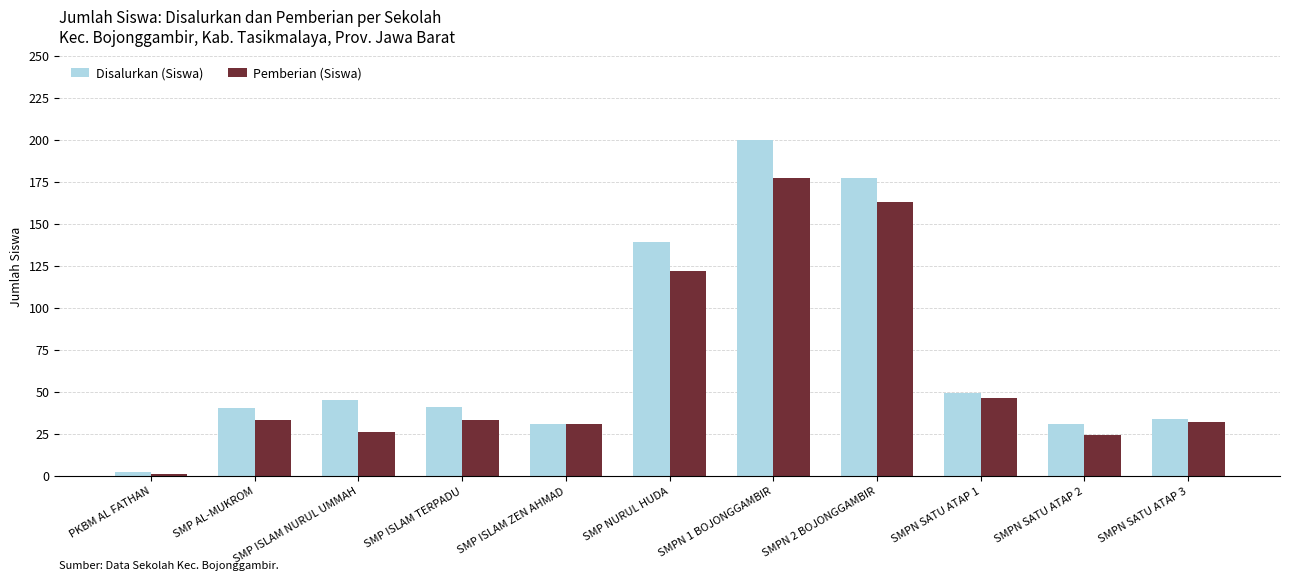

What is the sum of the Pemberian (Siswa) values at SMPN 1 BOJONGGAMBIR and SMP NURUL HUDA?

299